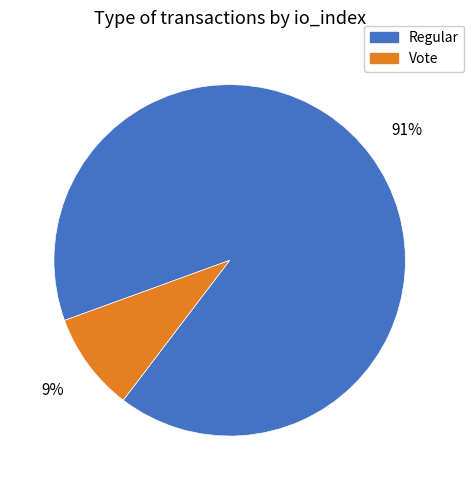

How many slices are in this pie chart?

2